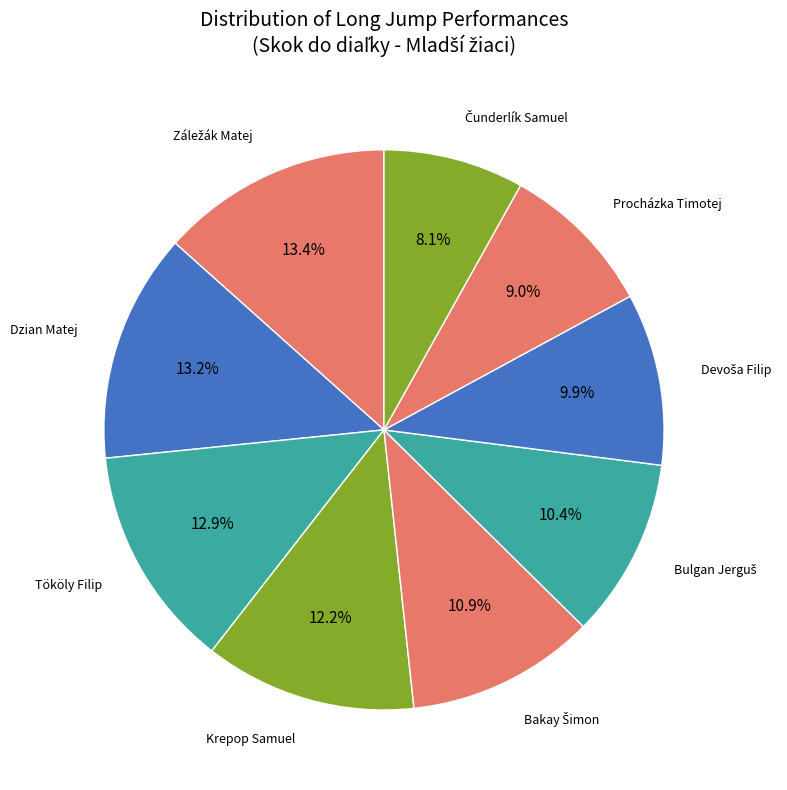

Count the number of slices in the pie.

9